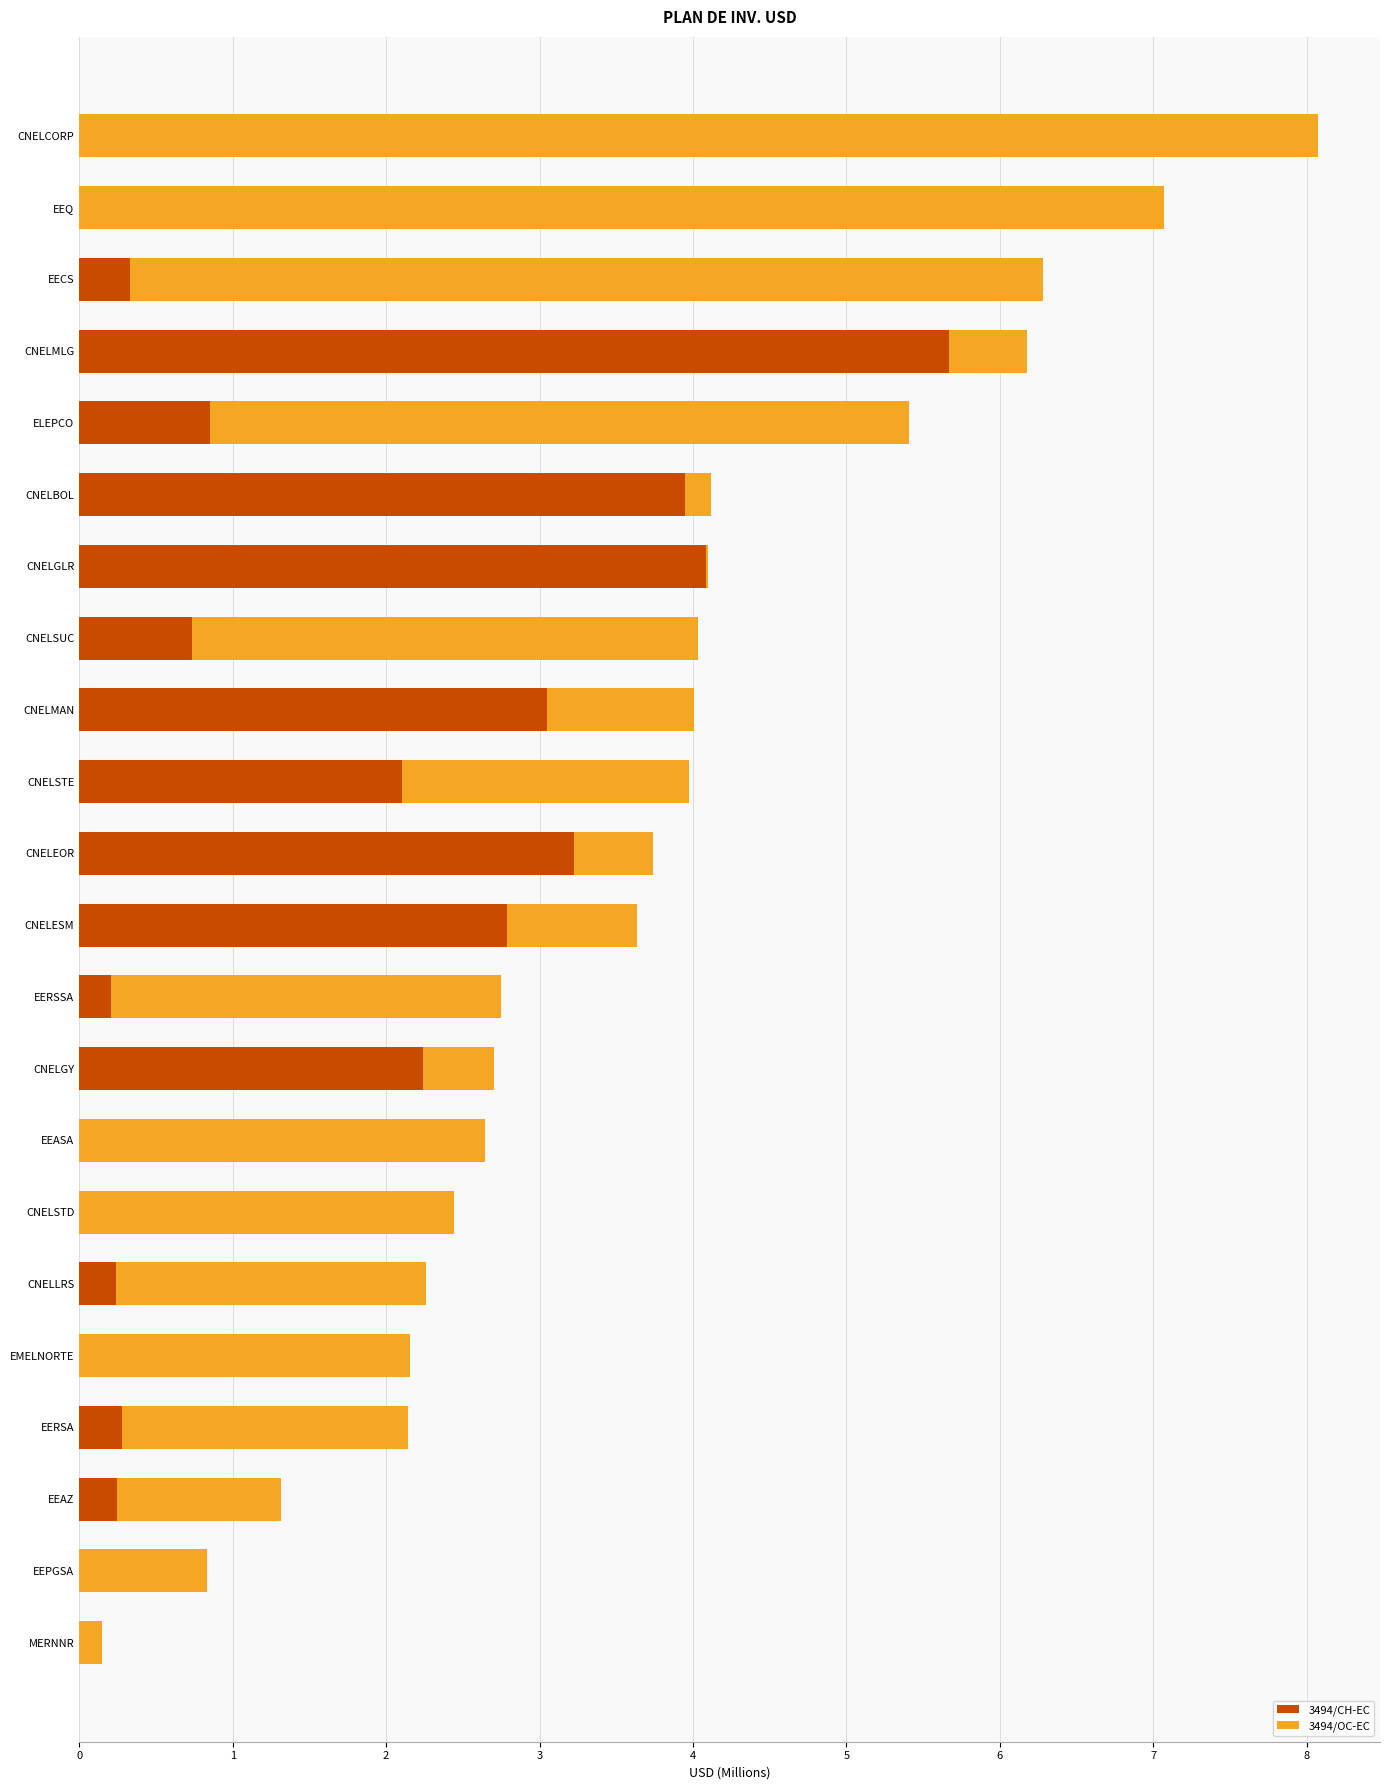

Which category has the highest value in the 3494/CH-EC series?

CNELMLG